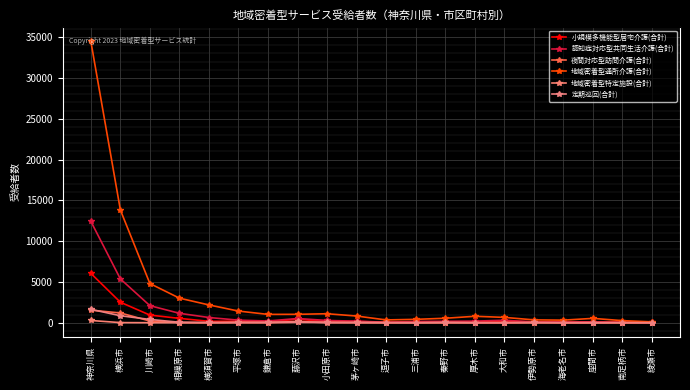

How many categories are shown in the chart?

20